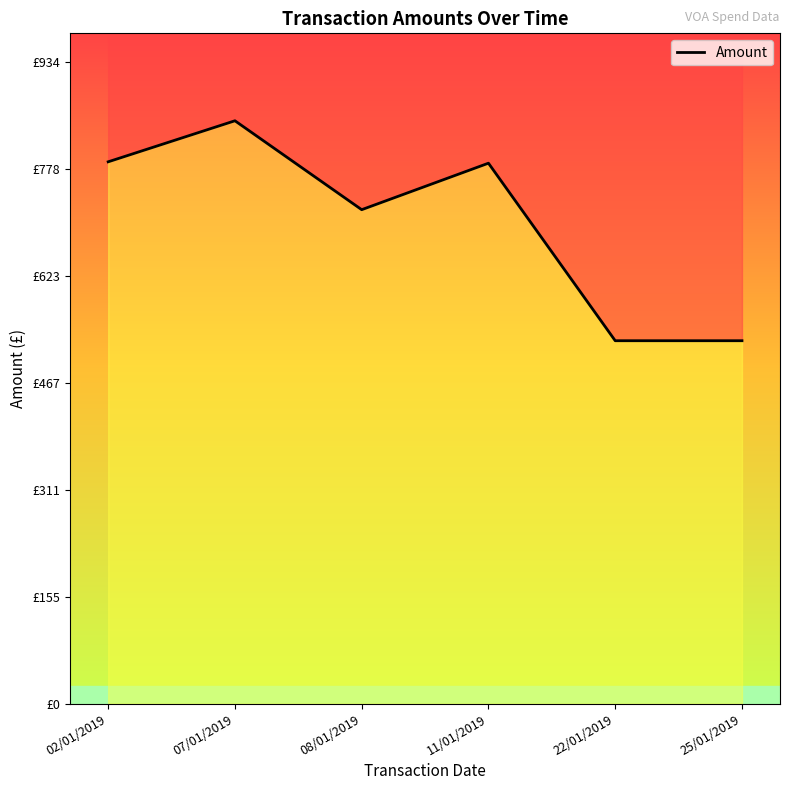

Is it true that the value at 02/01/2019 is 789.8?

True